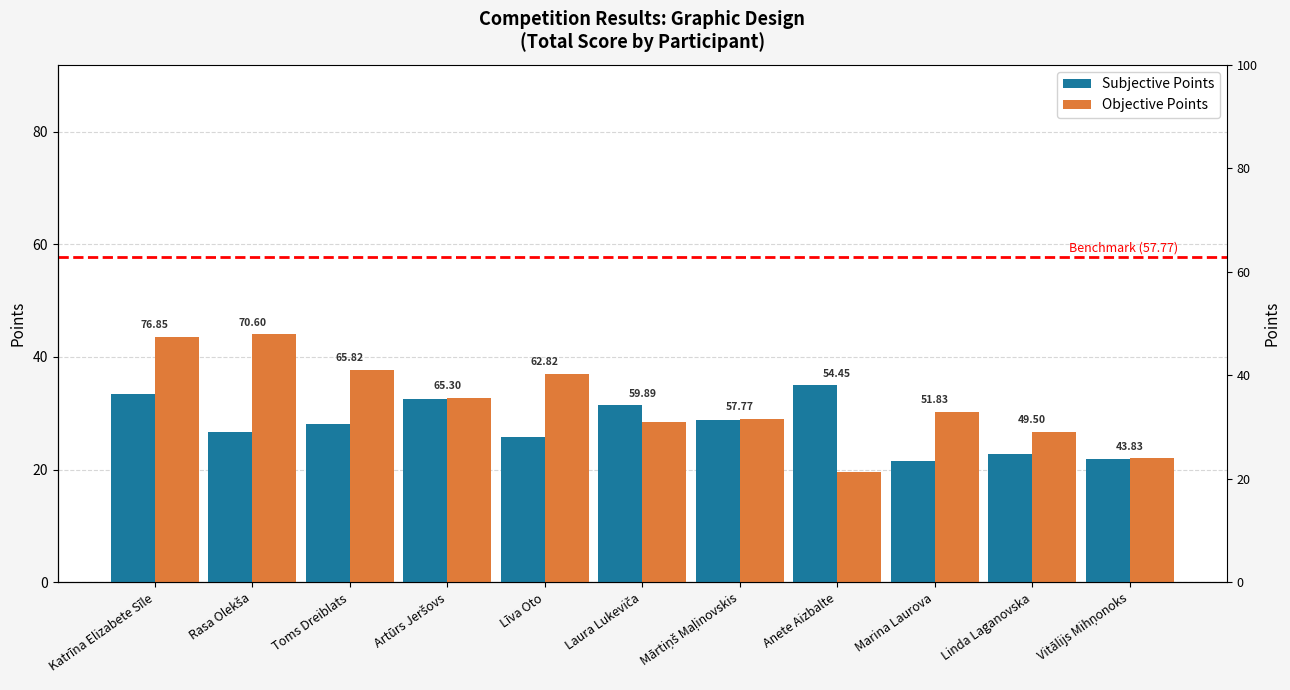

Is the value of Subjective Points at Rasa Olekša greater than the value of Objective Points at Laura Lukeviča?

No